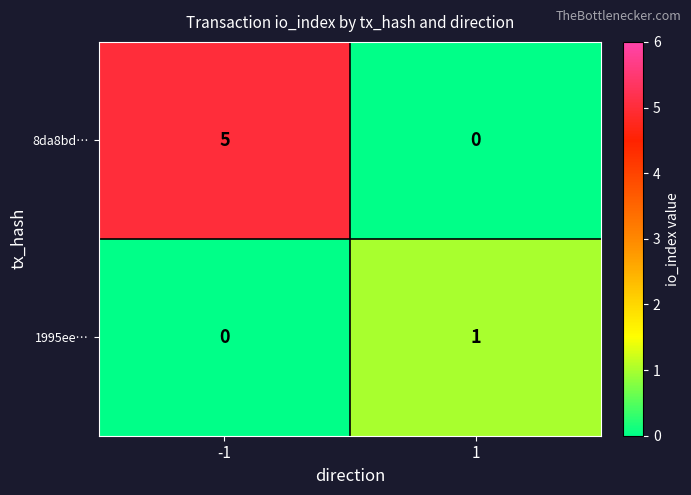

What is the difference between the maximum and minimum values in the 8da8bd… series?

5